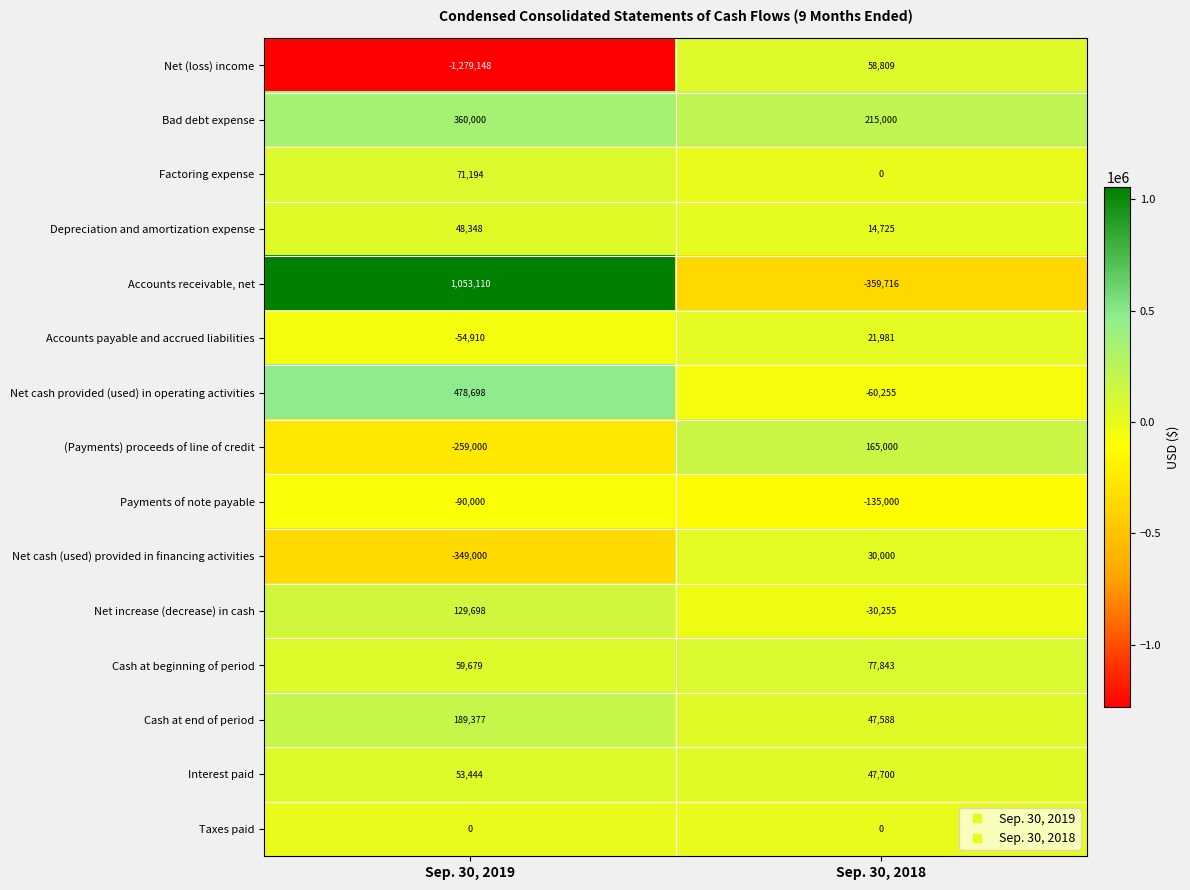

Which series changed the most between Sep. 30, 2019 and Sep. 30, 2018?

Accounts receivable, net